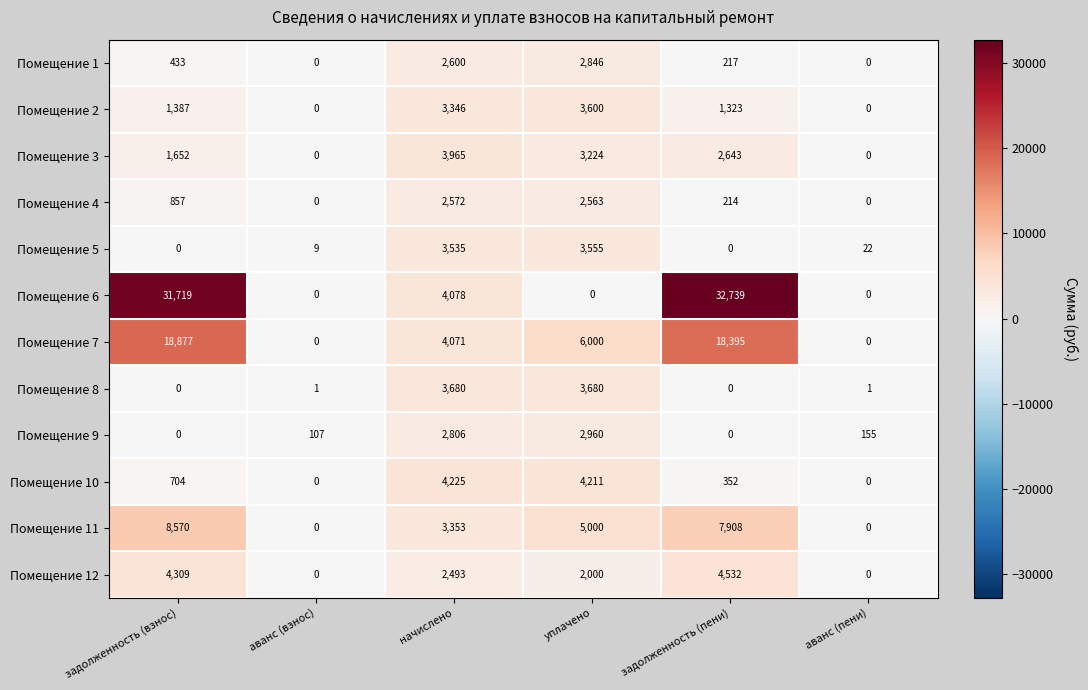

At which category is the sum across all series the highest?

задолженность (взнос)